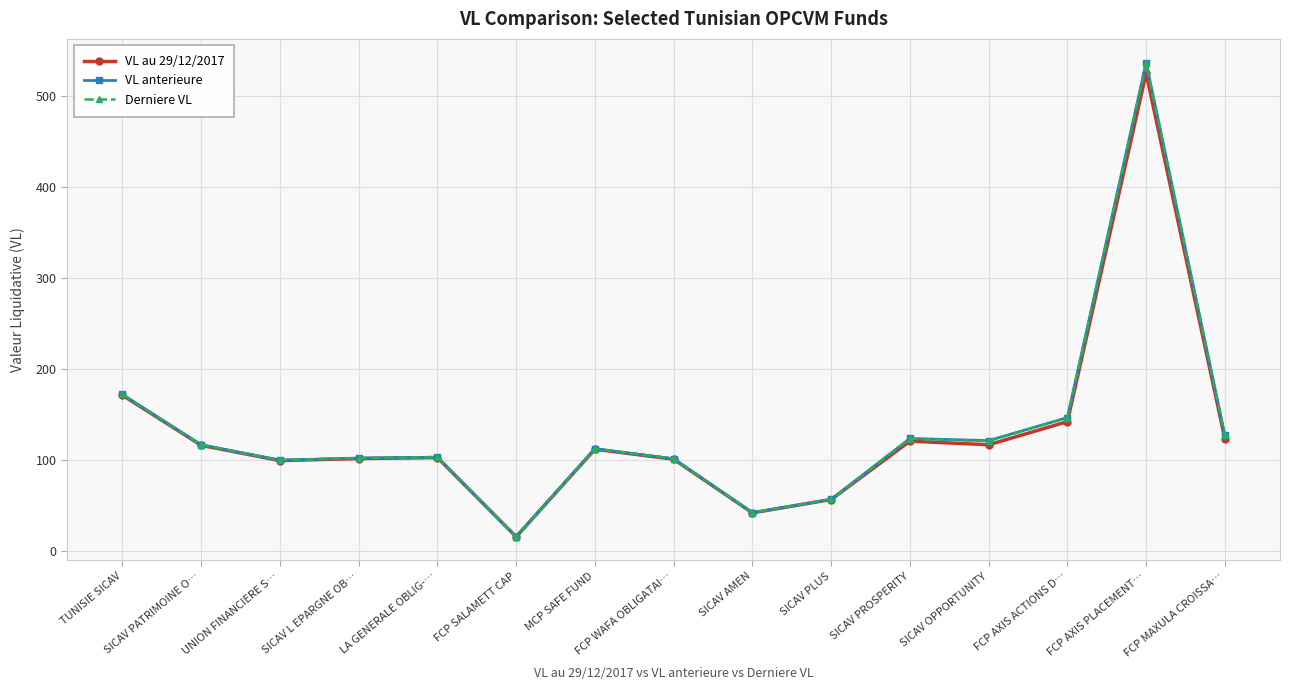

What is the smallest value displayed?

15.2